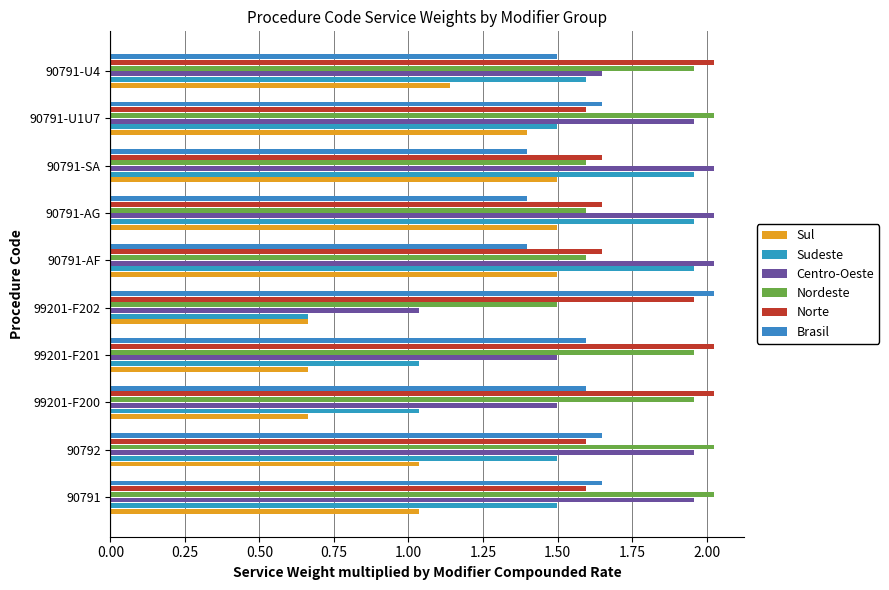

What is the greatest value displayed?

2.0